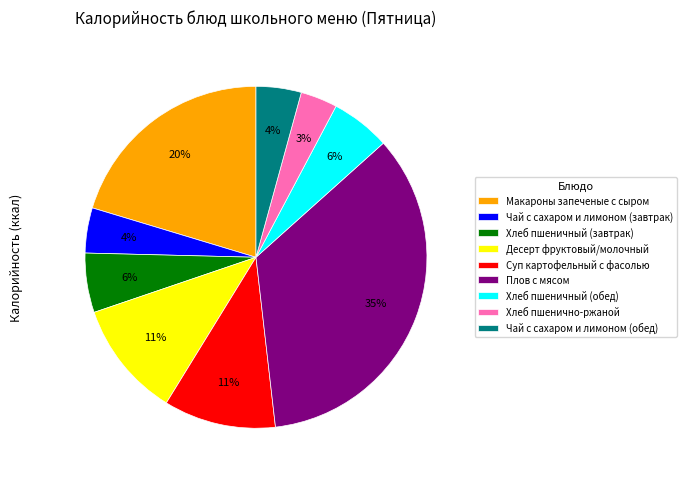

True or false: Хлеб пшеничный (обед) accounts for 6% of the total.

True